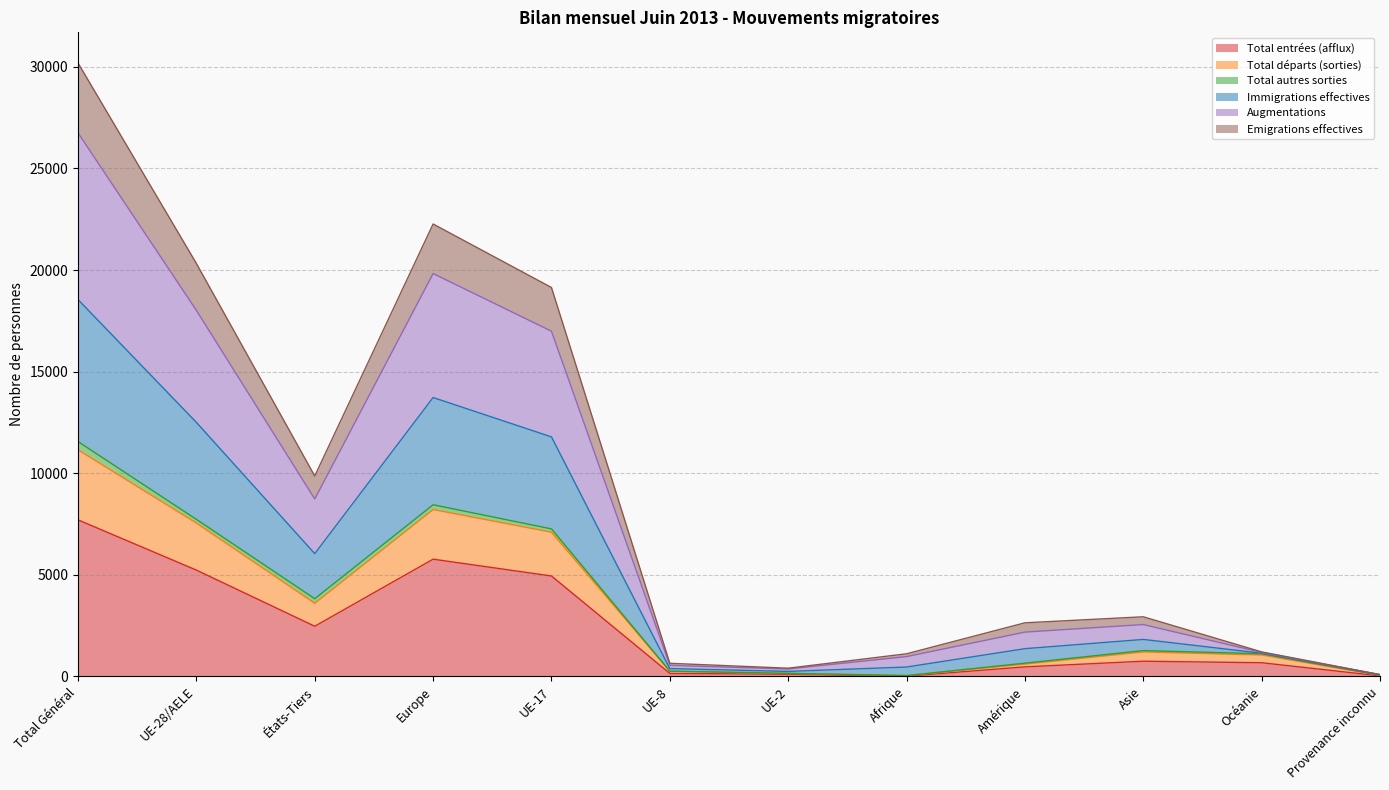

The value of Total entrées (afflux) at États-Tiers is 2472. True or false?

True